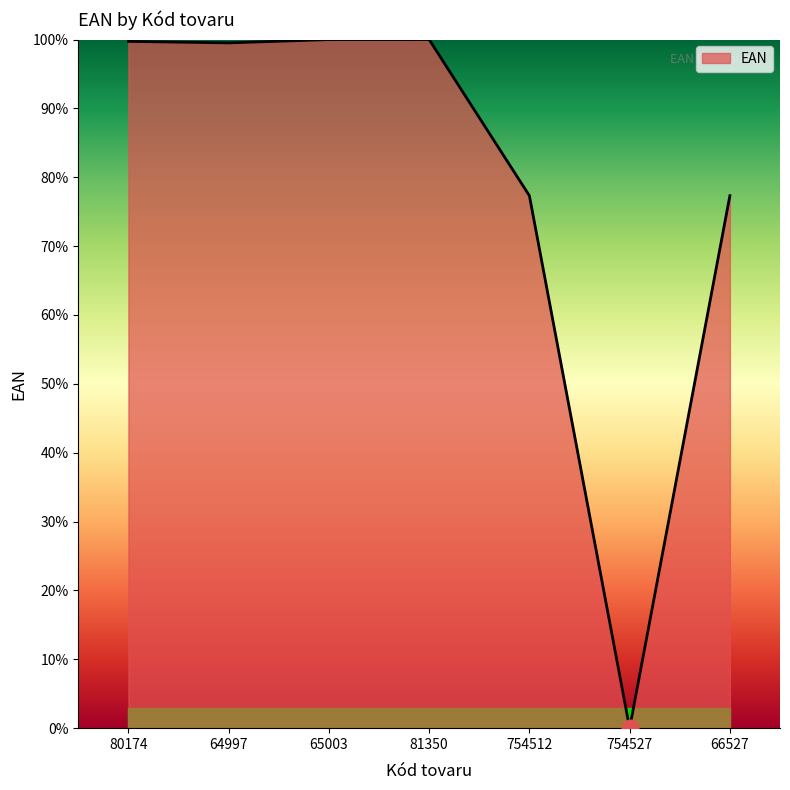

How many series are shown in this chart?

1